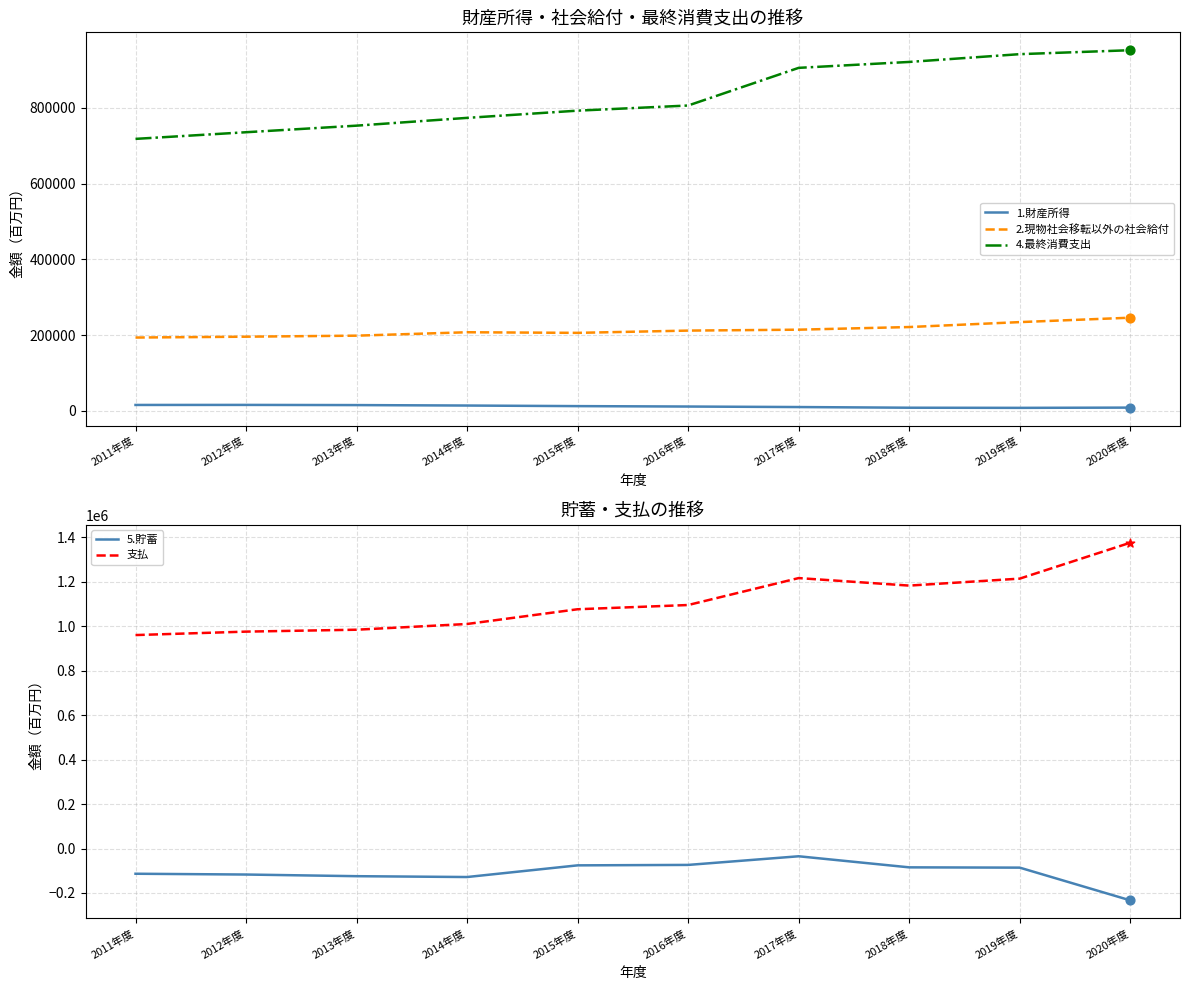

At which category is the sum across all series the highest?

2020年度